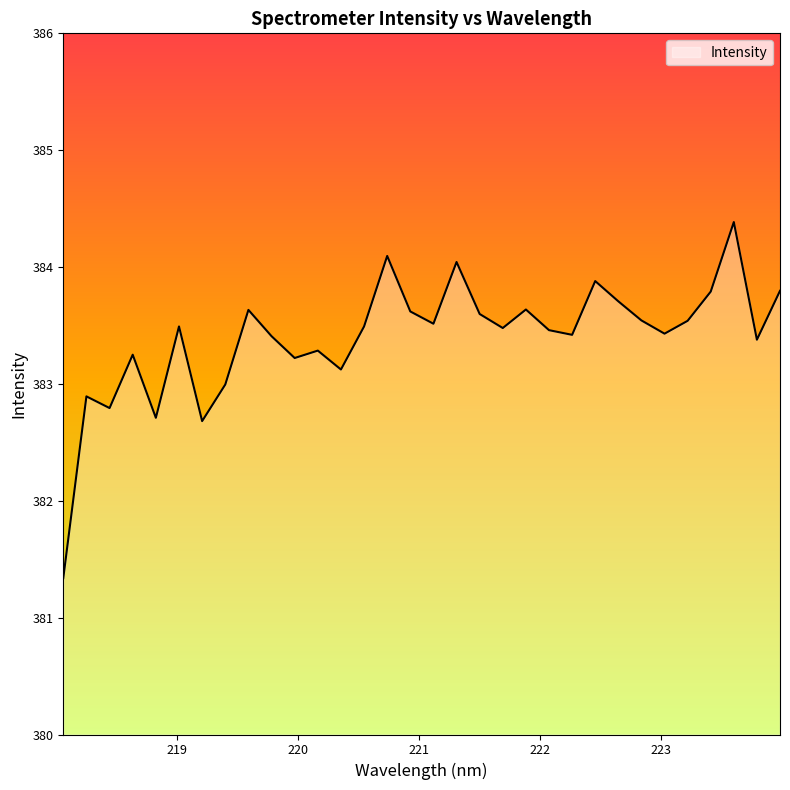

What is the maximum value shown in the chart?

384.4